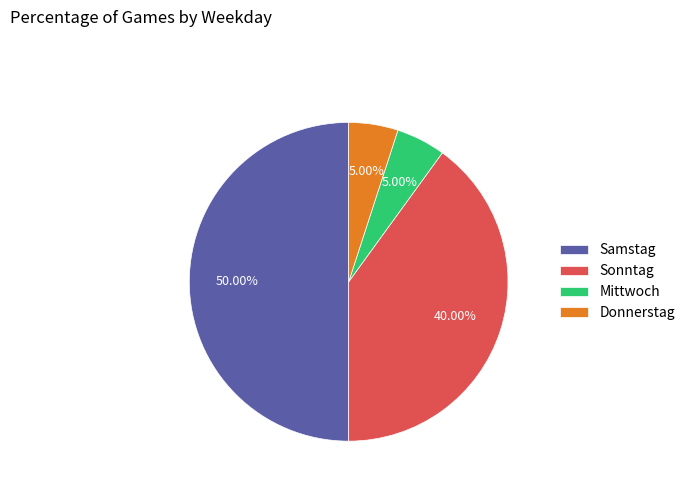

Combined, do Sonntag and Samstag account for over 50%?

Yes